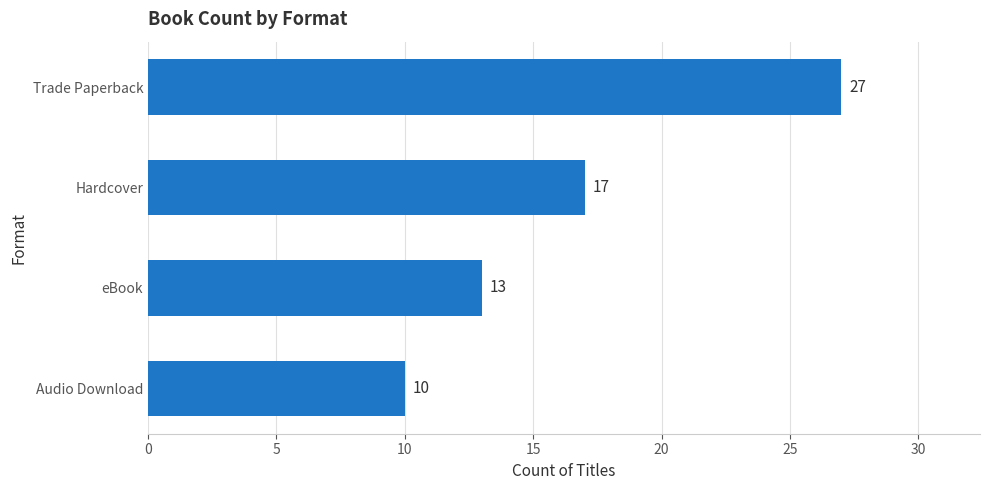

Does the chart contain any negative values?

No